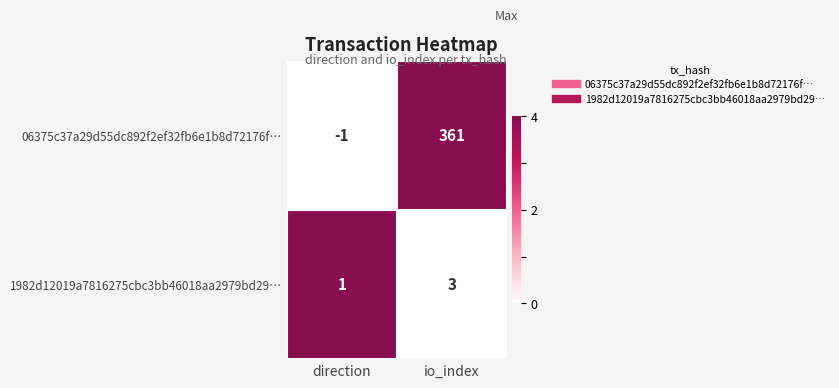

Reading left to right, what are all the values shown in this chart?

06375c37a29d55dc892f2ef32fb6e1b8d72176f…: direction=-1	io_index=361
1982d12019a7816275cbc3bb46018aa2979bd29…: direction=1	io_index=3